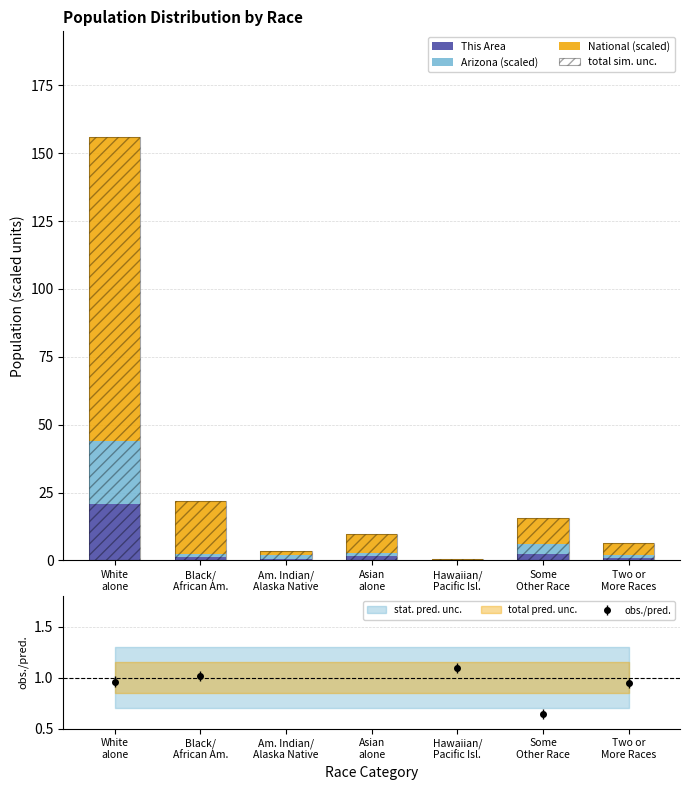

What is the average value of the Arizona (scaled) series?

4.6